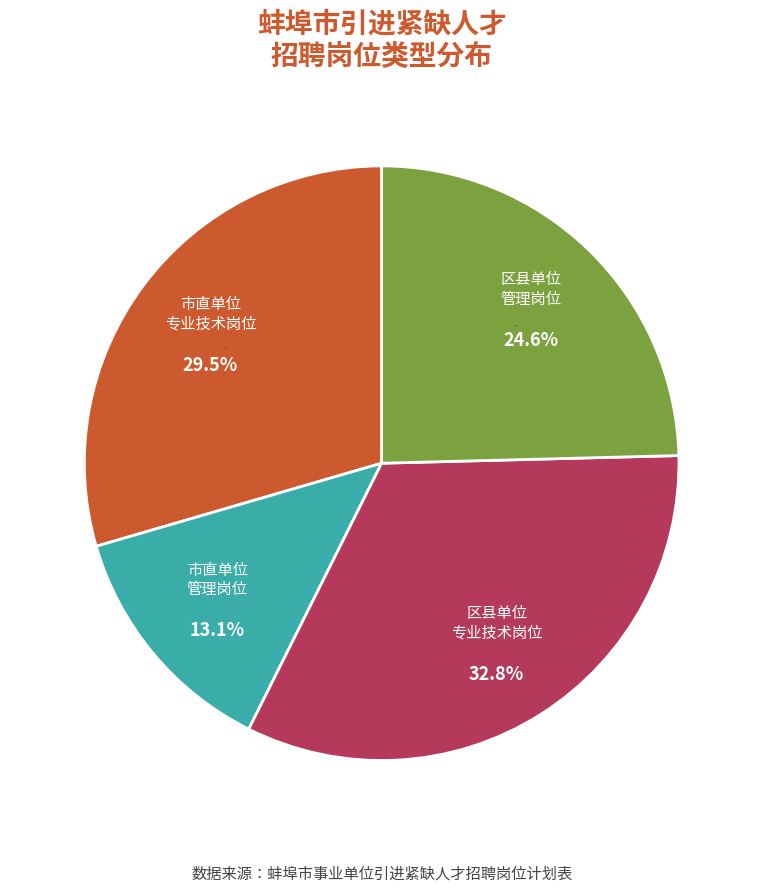

What is the largest slice in the pie chart?

专业技术岗位